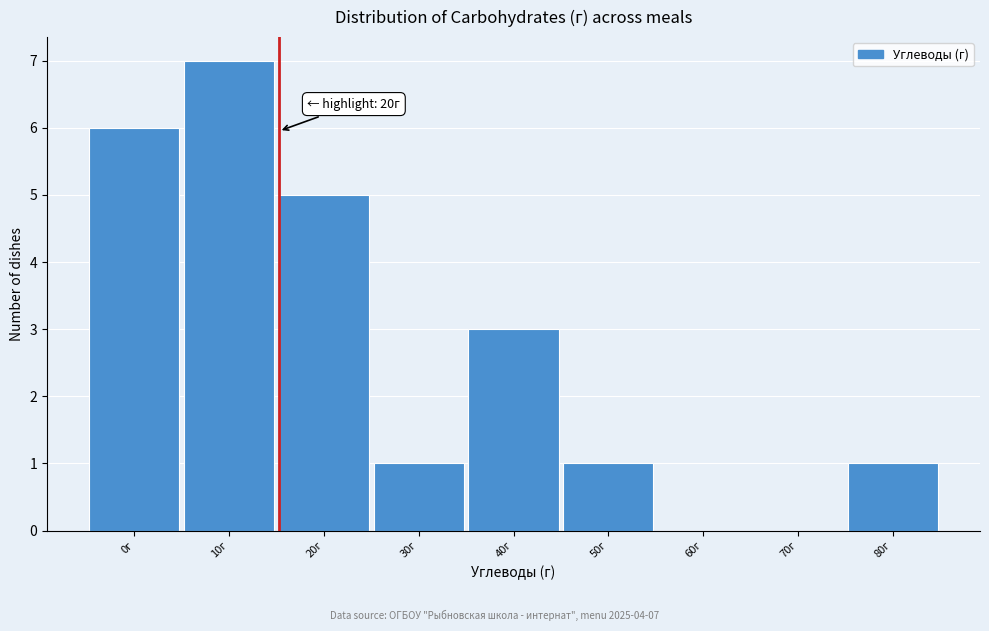

Reading left to right, transcribe all the data shown in this chart.

0г=6	10г=7	20г=5	30г=1	40г=3	50г=1	60г=0	70г=0	80г=1